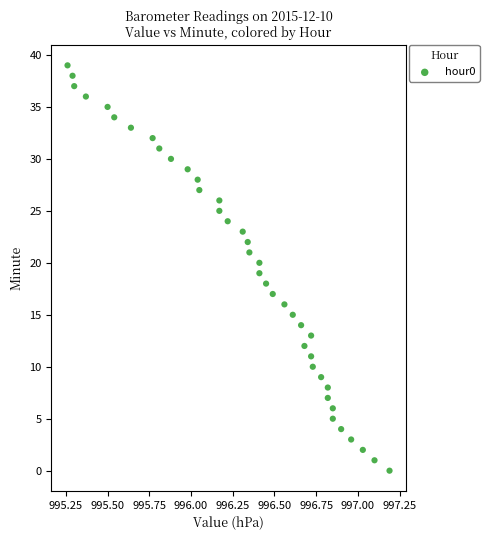

What is the range of Y values (max minus min)?

39